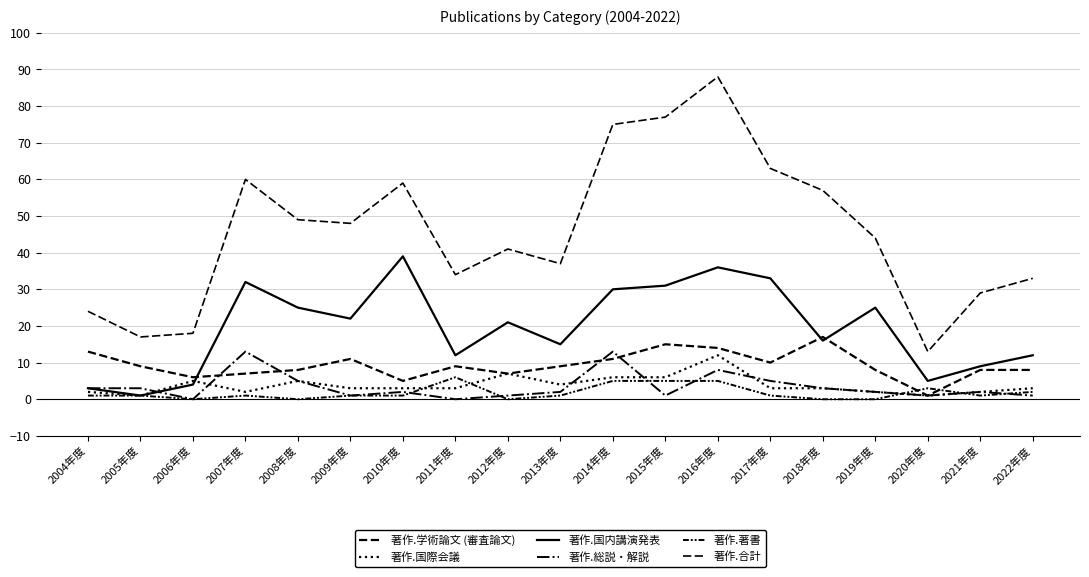

How many lines are shown in the chart?

6